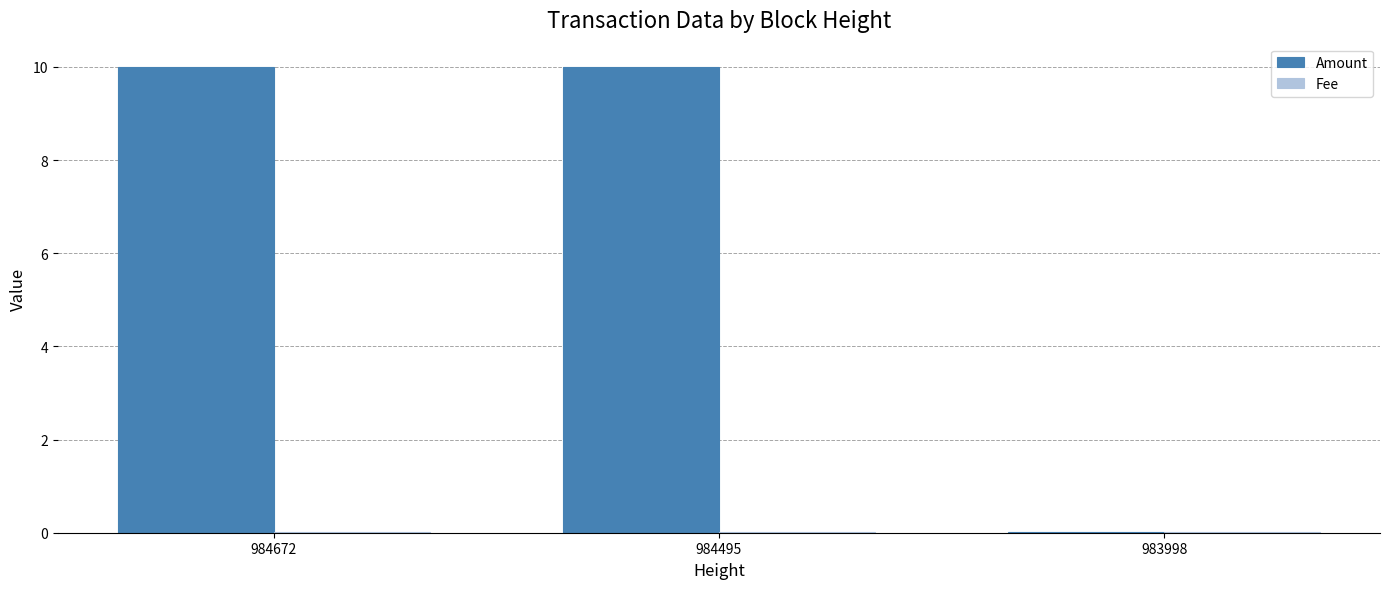

The Amount series shows 10.0 at 984495. True or false?

True